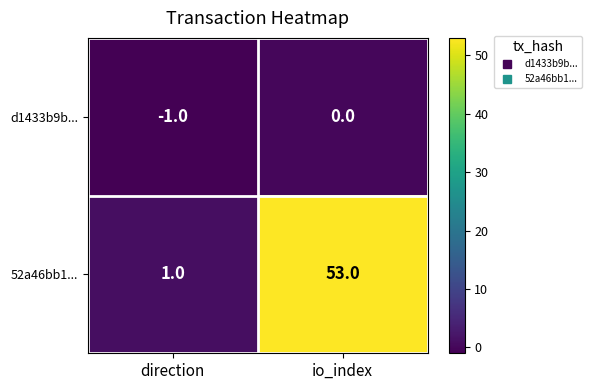

At which category does the chart reach its minimum across all series?

direction